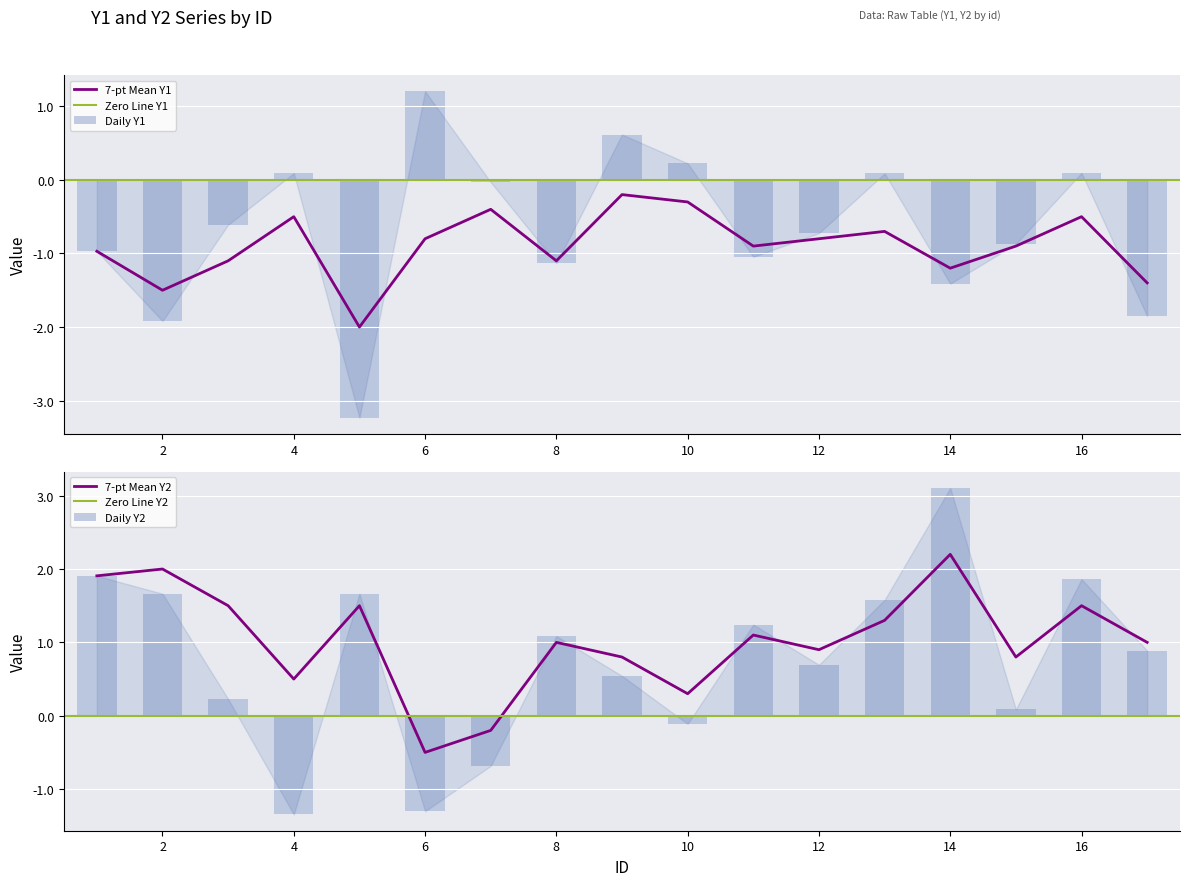

What value does the Y1_mean series have at 16?

0.1